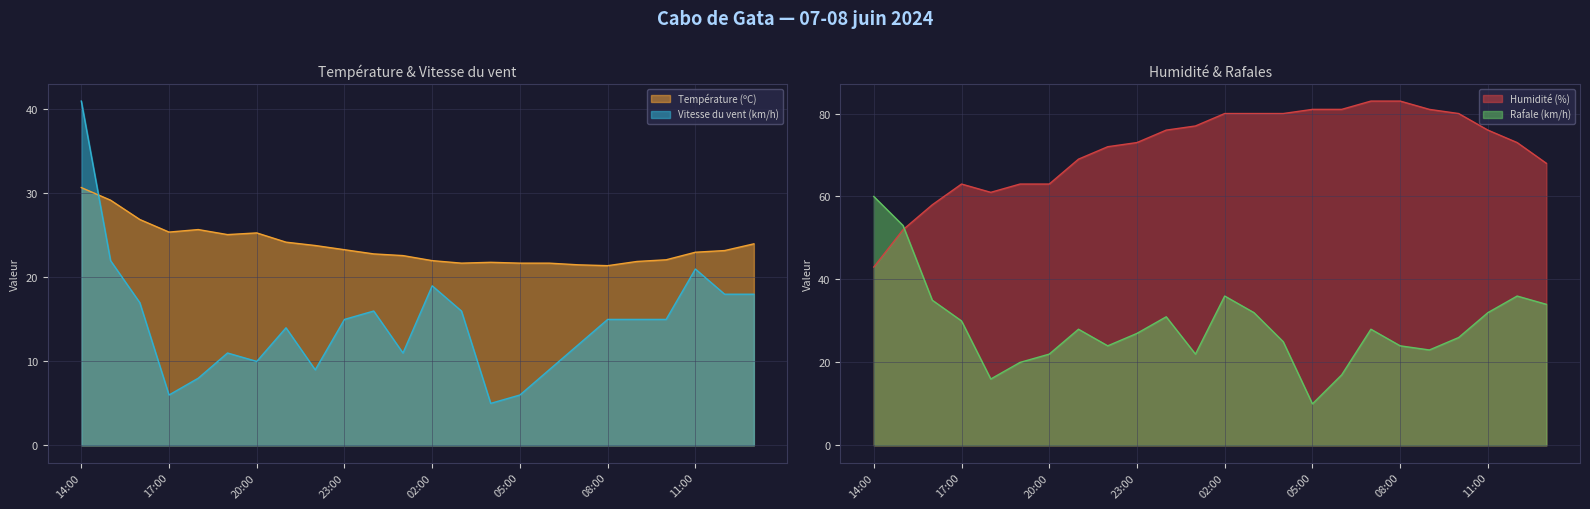

What is the sum of all Rafale (km/h) values?

691